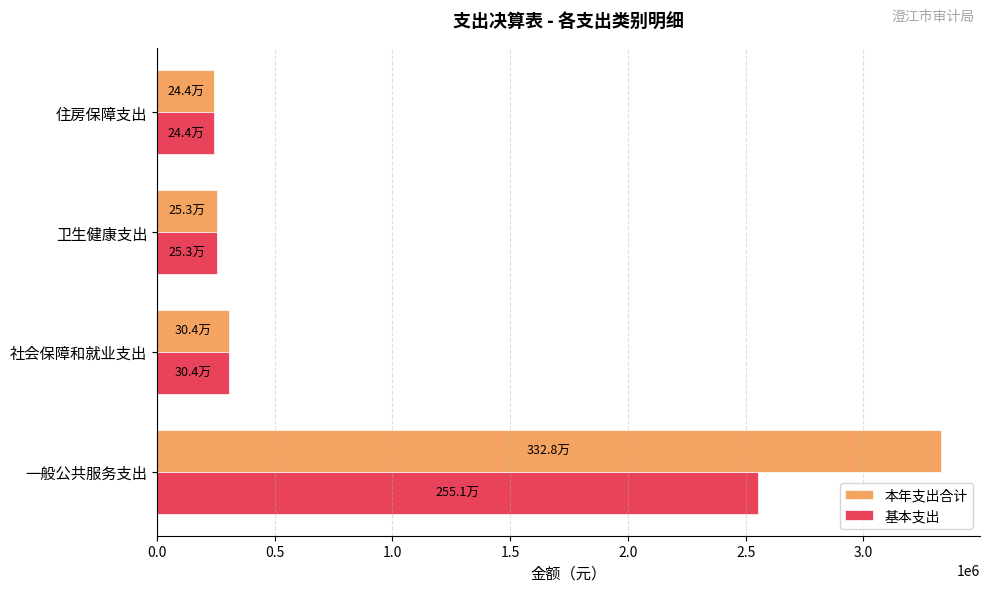

Which series has the largest range (max minus min)?

本年支出合计